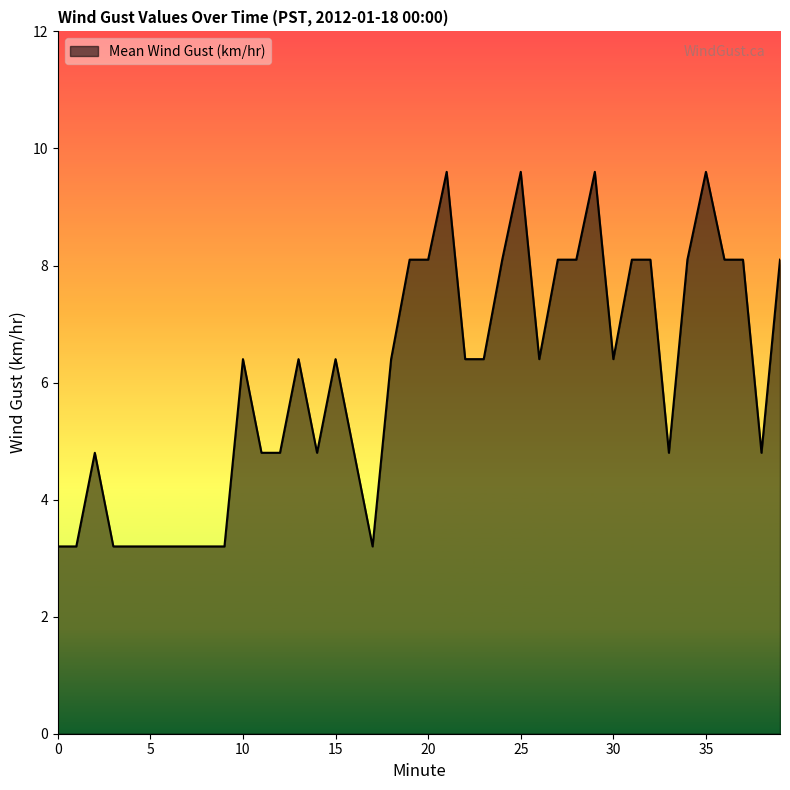

Does the chart display data point markers on the line(s)?

No